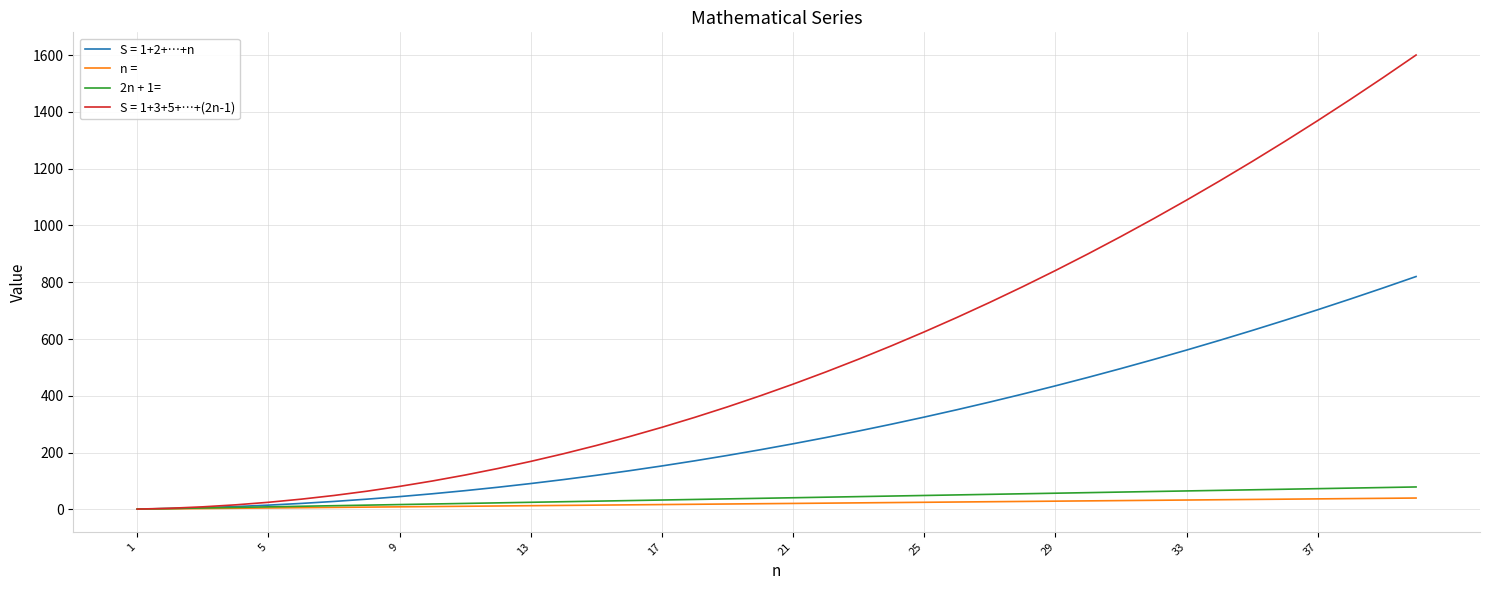

Which series has the widest spread of values?

S = 1+3+5+…+(2n-1)